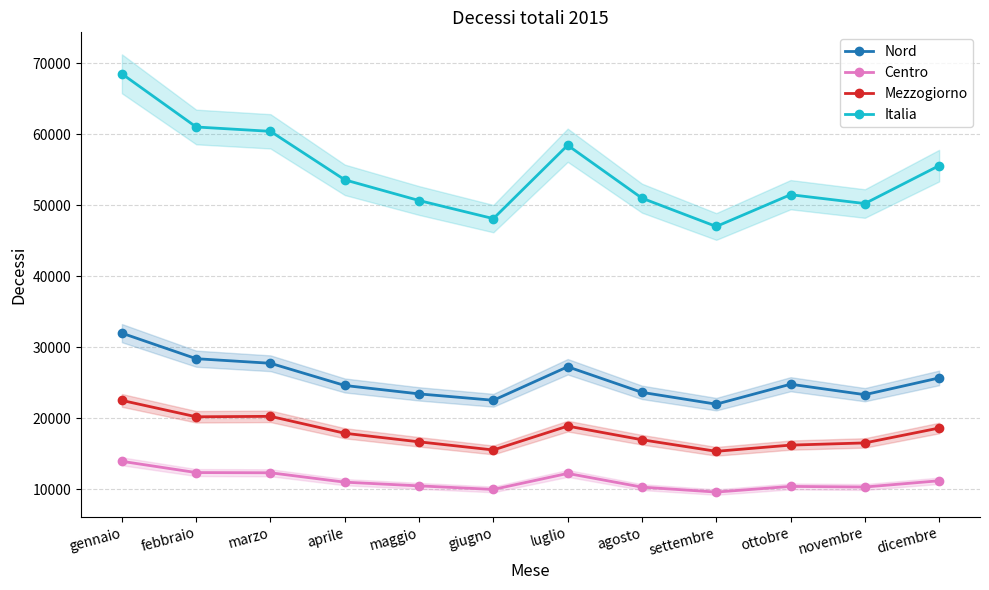

What is the sum of all Centro values?

134495